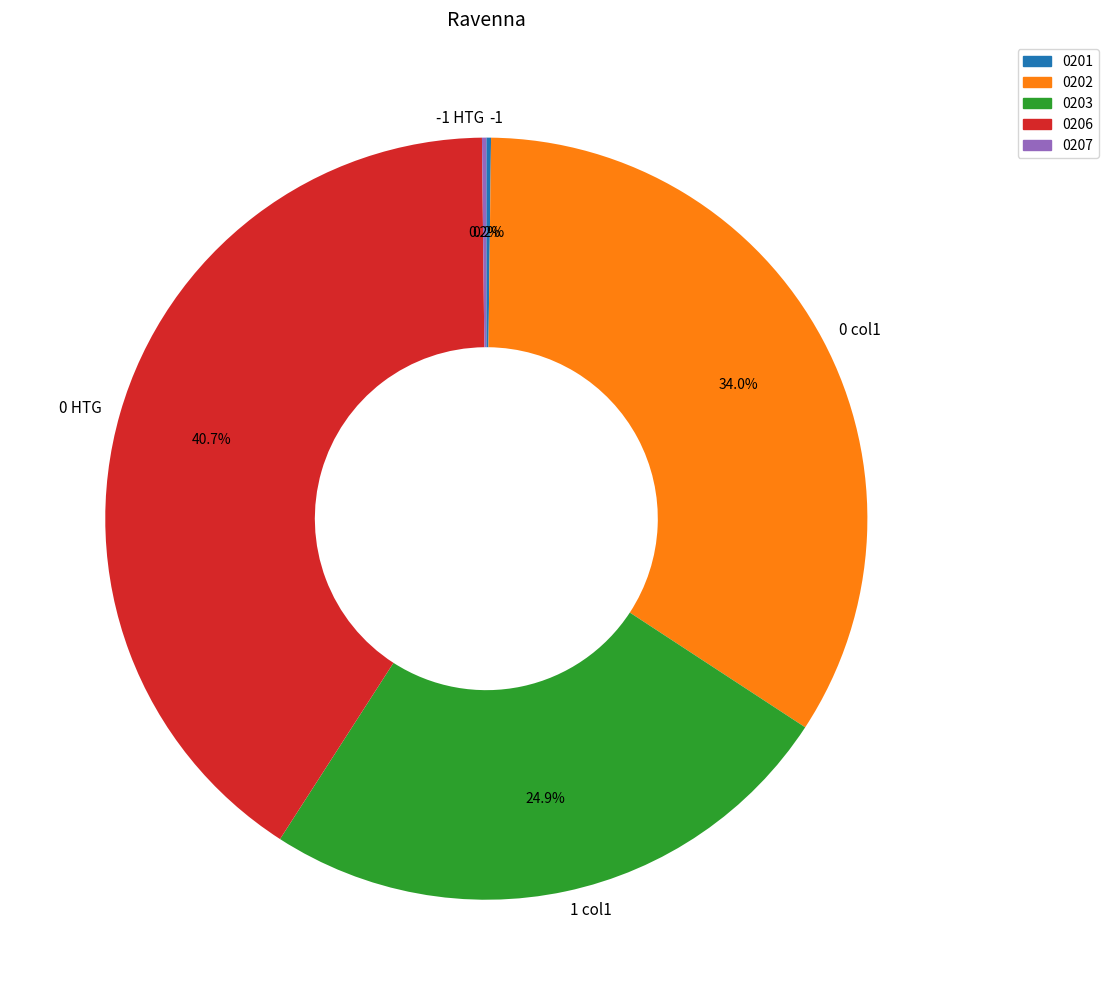

What is the largest slice in the pie chart?

0 HTG